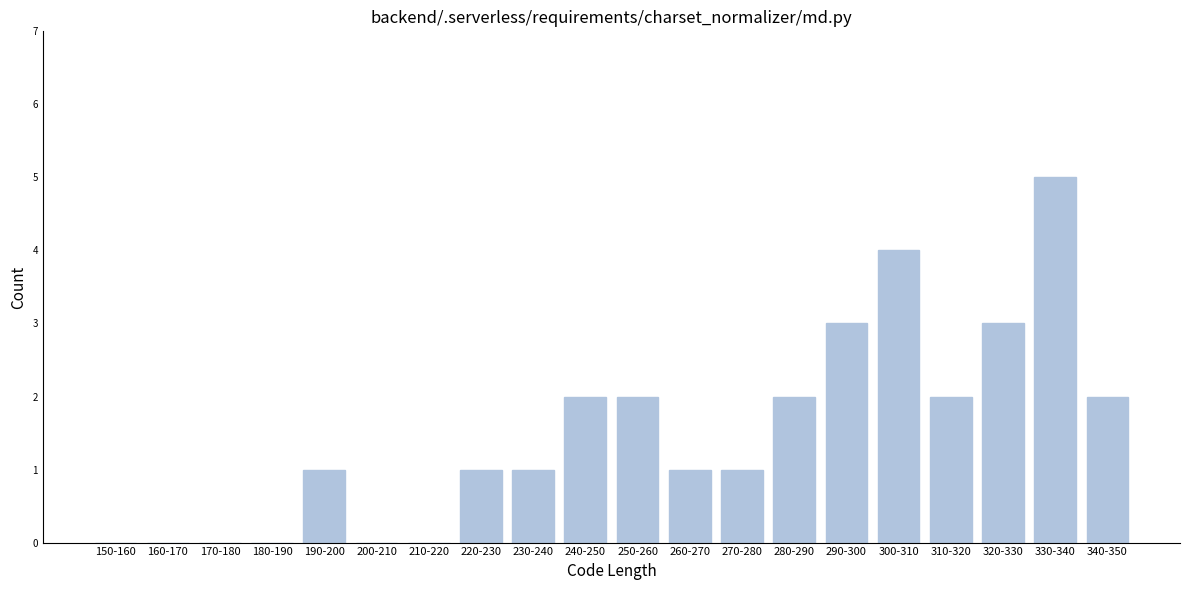

Reading right to left, list all the values displayed in this chart.

340-350=2	330-340=5	320-330=3	310-320=2	300-310=4	290-300=3	280-290=2	270-280=1	260-270=1	250-260=2	240-250=2	230-240=1	220-230=1	210-220=0	200-210=0	190-200=1	180-190=0	170-180=0	160-170=0	150-160=0